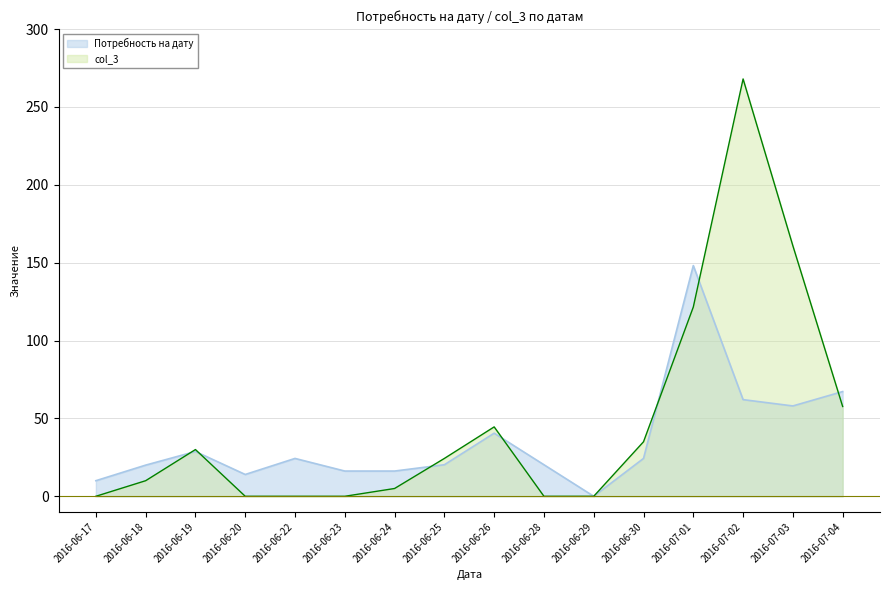

At which label is col_3 closest to 133?

2016-07-01